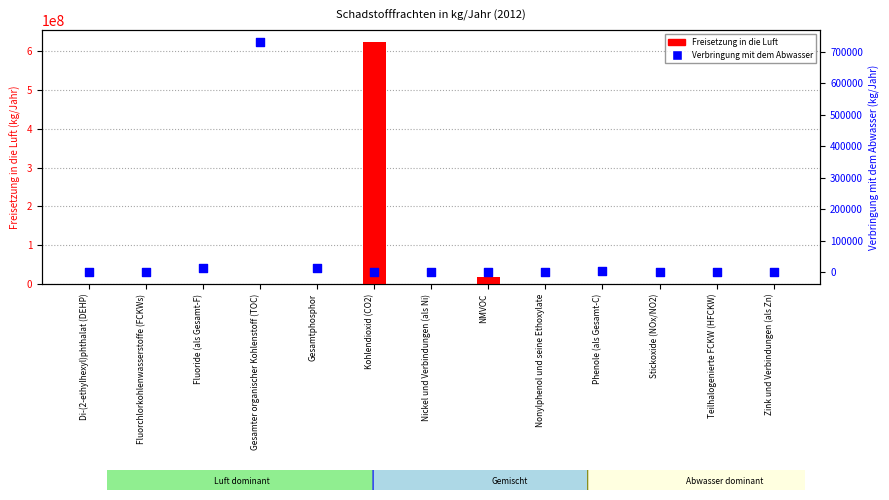

What are all the series names shown in the legend?

Freisetzung in die Luft, Verbringung mit dem Abwasser